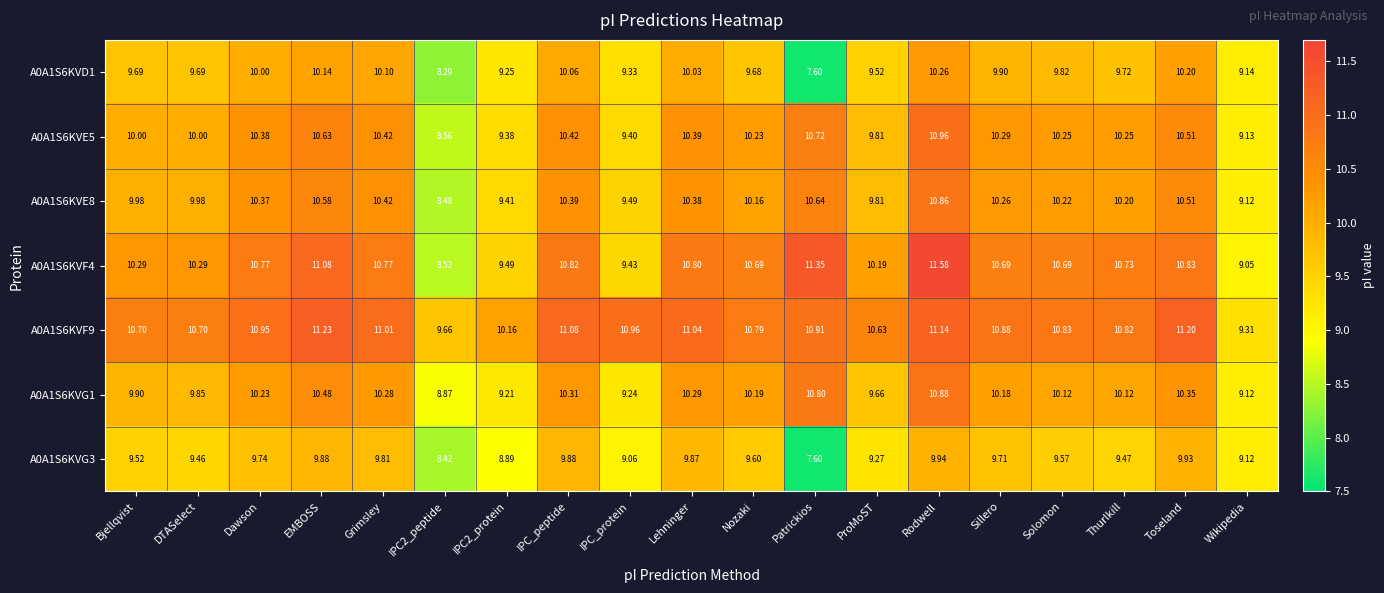

Where does the A0A1S6KVF4 series first go above 10?

Bjellqvist